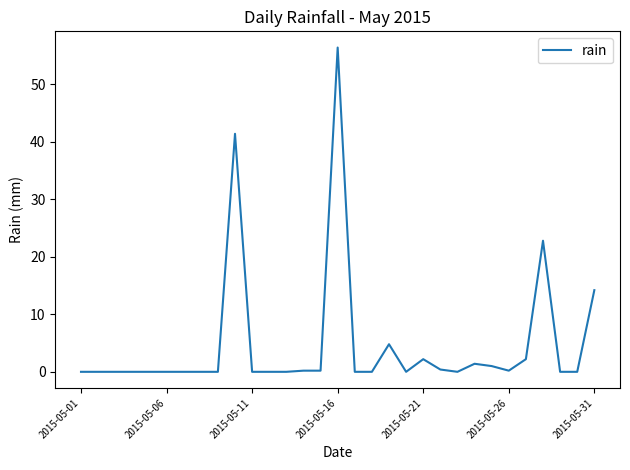

What is the difference between the maximum and minimum values?

56.4